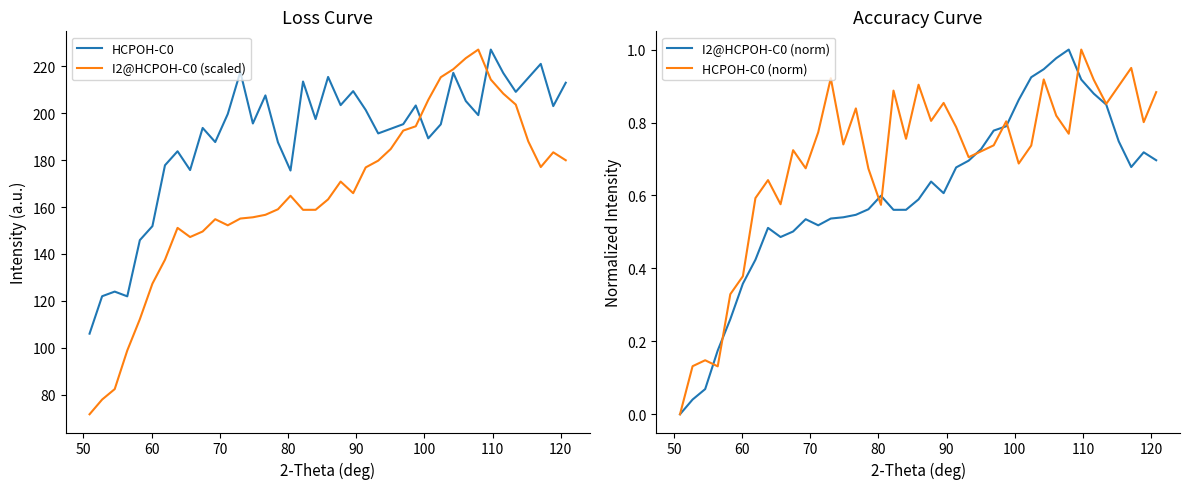

How many lines are shown in the chart?

4